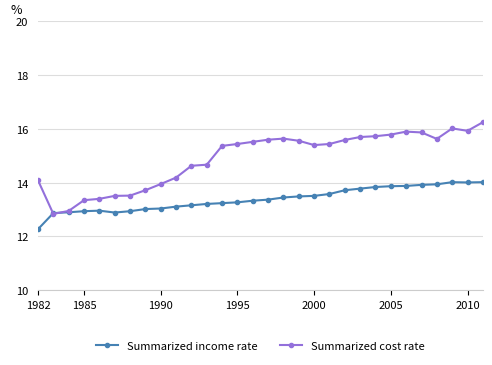

What is the smallest value displayed?

12.3